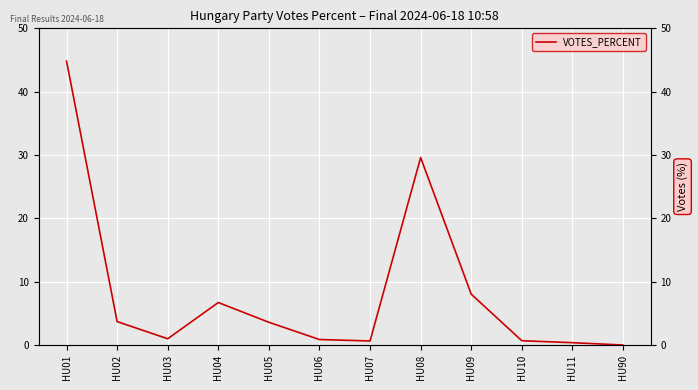

List the labels in order of value, smallest first.

HU90, HU11, HU07, HU10, HU06, HU03, HU05, HU02, HU04, HU09, HU08, HU01